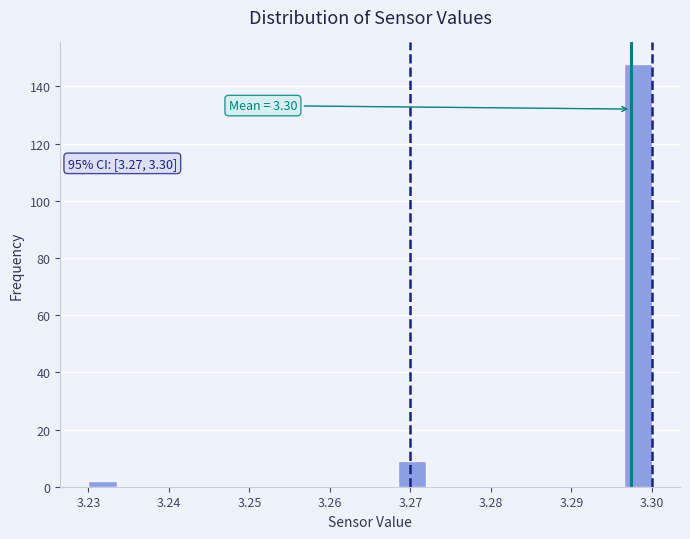

Around what value on the x-axis is the tallest bar? Give the approximate position of its centre, as read against the axis.

3.298